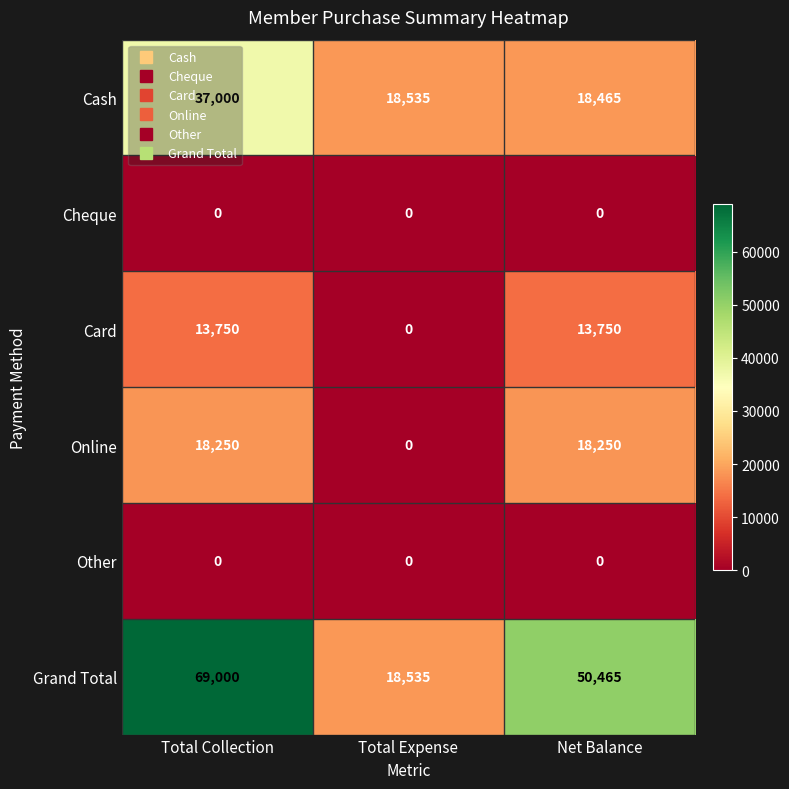

Between Total Collection and Total Expense, which series saw the biggest shift?

Grand Total